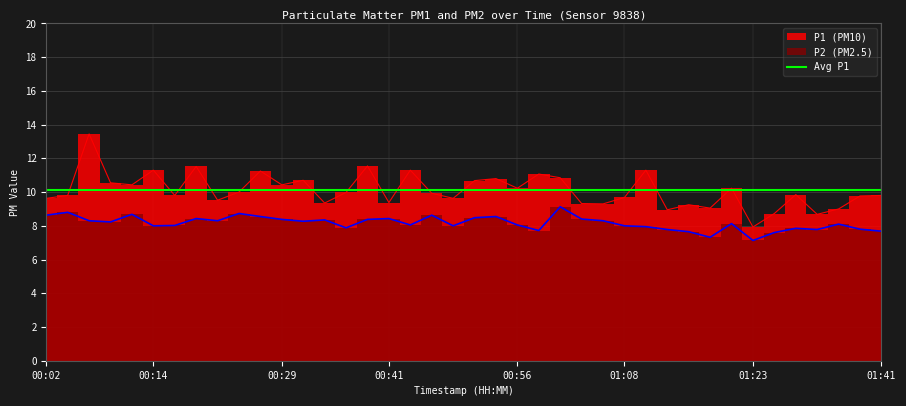

Which series has the largest total across all categories?

P1